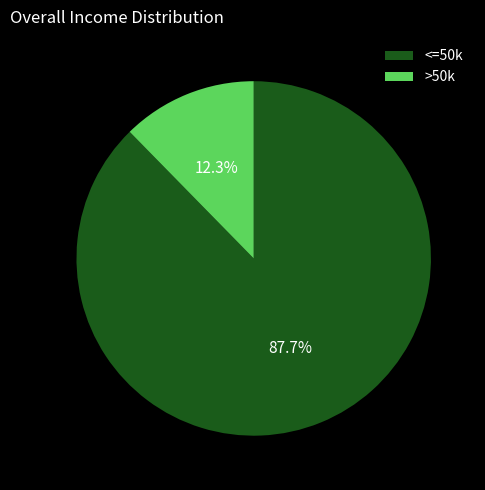

Is there a majority slice in this chart?

Yes